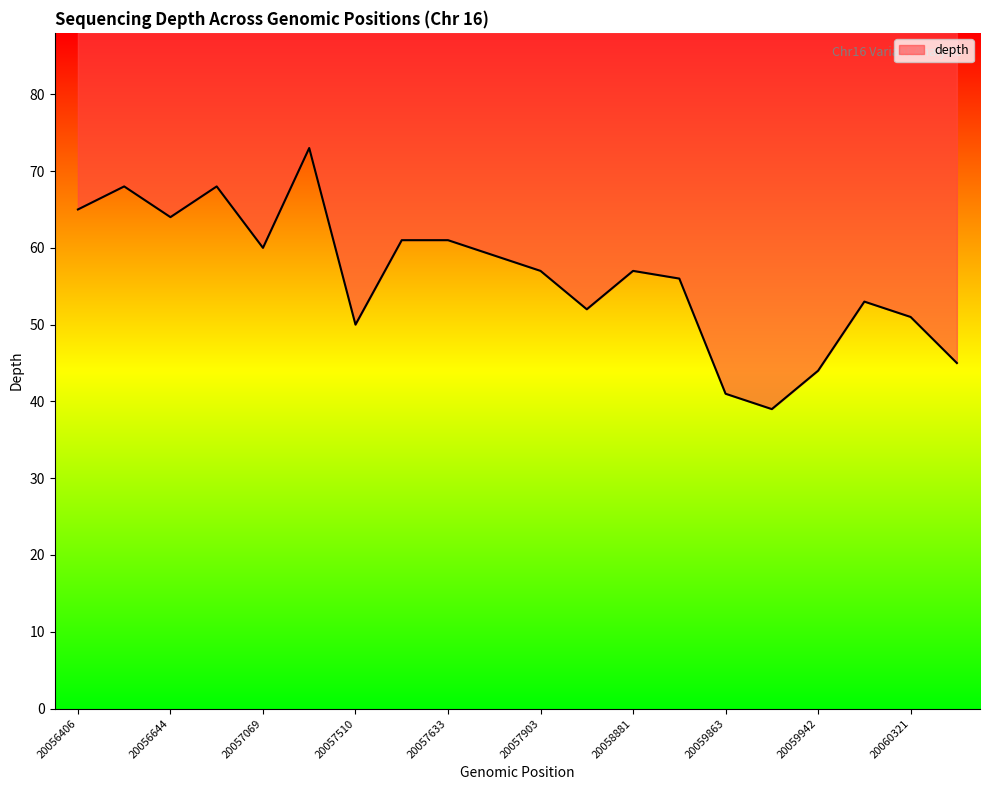

Reading left to right, list all the values displayed in this chart.

65	68	64	68	60	73	50	61	61	59	57	52	57	56	41	39	44	53	51	45